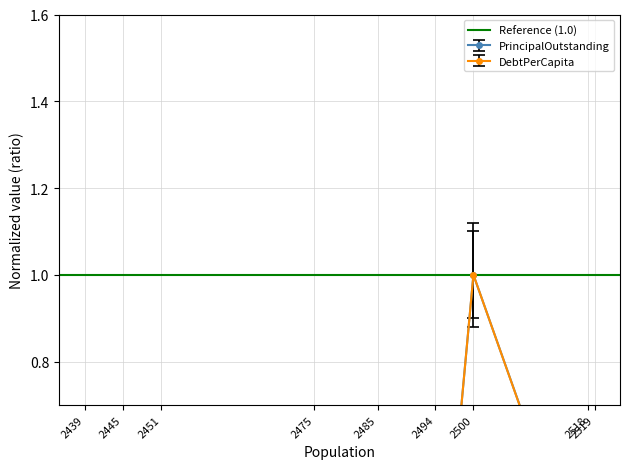

Reading right to left, list all the values displayed in this chart.

PrincipalOutstanding: 2439=0.1	2445=0.5	2451=0.0	2475=0.1	2485=0.1	2494=0.0	2500=1.0	2518=0.3	2519=0.3
DebtPerCapita: 2439=0.1	2445=0.5	2451=0.0	2475=0.1	2485=0.1	2494=0.0	2500=1.0	2518=0.3	2519=0.3